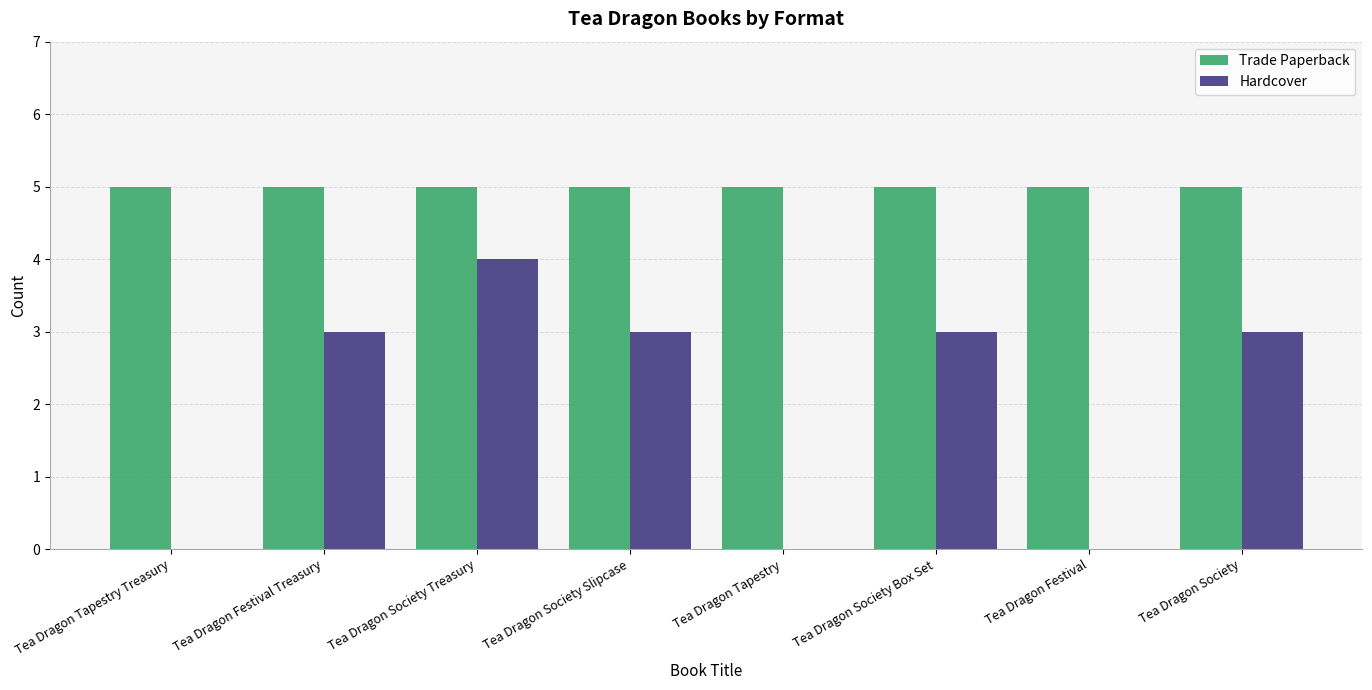

Is it true that Hardcover equals 0 at Tea Dragon Tapestry Treasury?

True